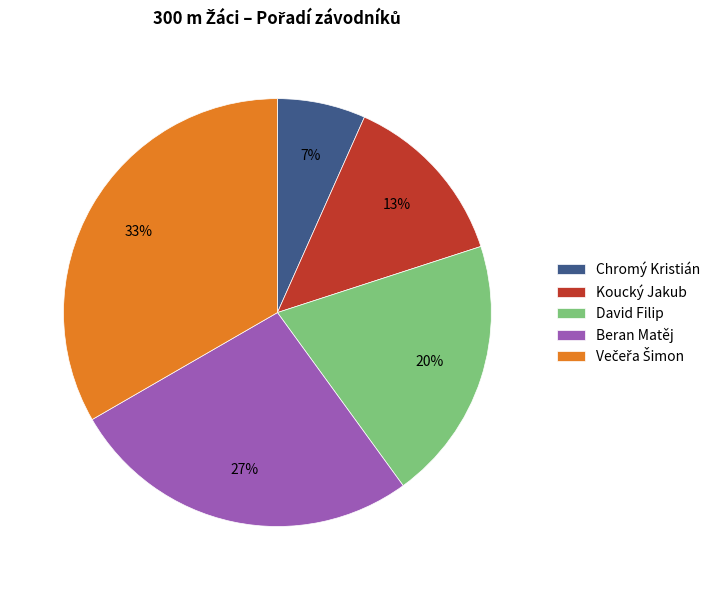

Is it true that Koucký Jakub is 13% of the pie?

True